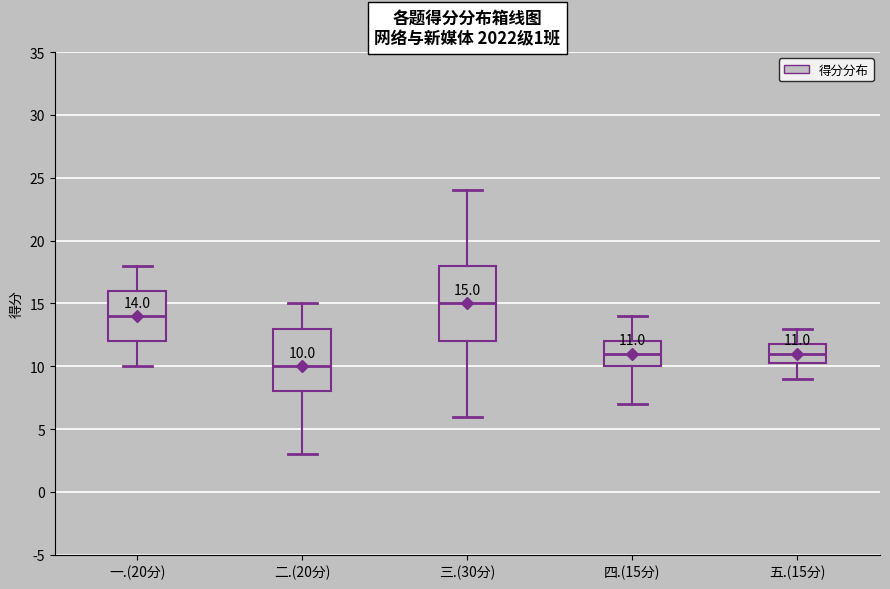

Which box's median line is the lowest?

二.(20分)